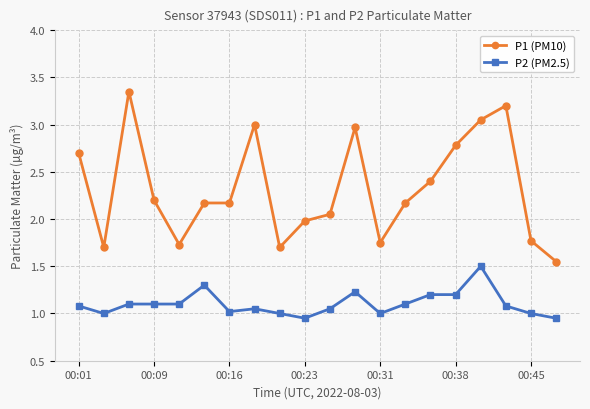

What is the difference between the maximum and second lowest values in the P1 (PM10) series?

1.7